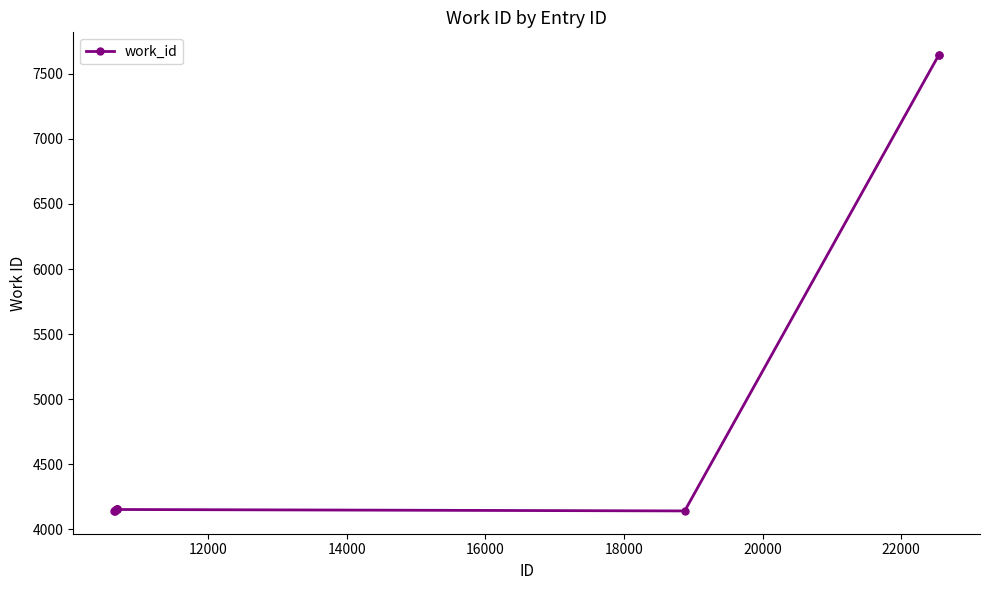

What is the value of the 2nd point from the left?

4146